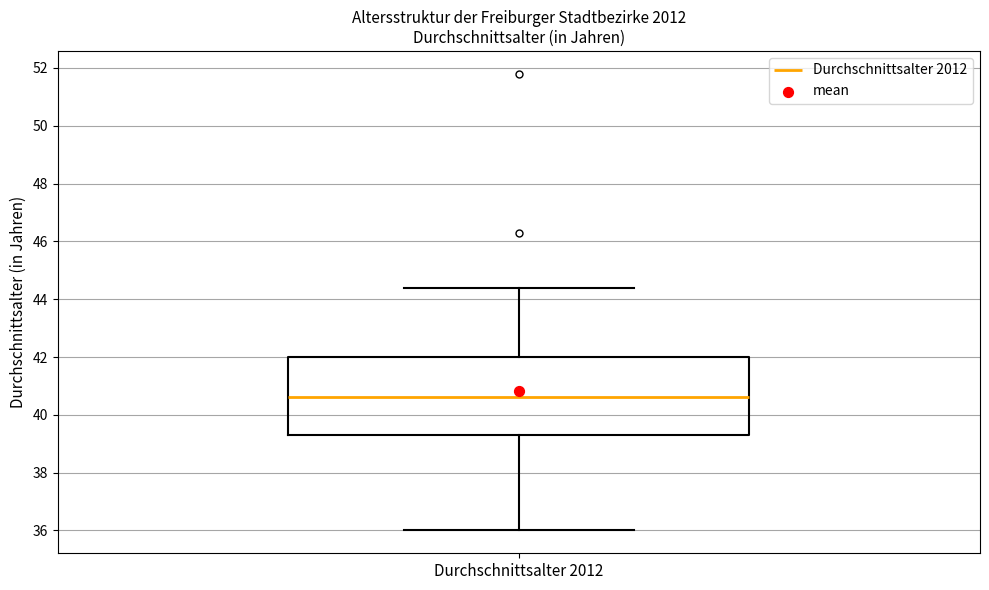

Read this box plot against the y-axis: the position of the median line, the range covered by the box, and the ends of both whiskers. The values are not printed on the chart, so give them approximately, as read against the axis.

median 40.6, box 39.4 to 42.0, whiskers 36.0 to 44.4